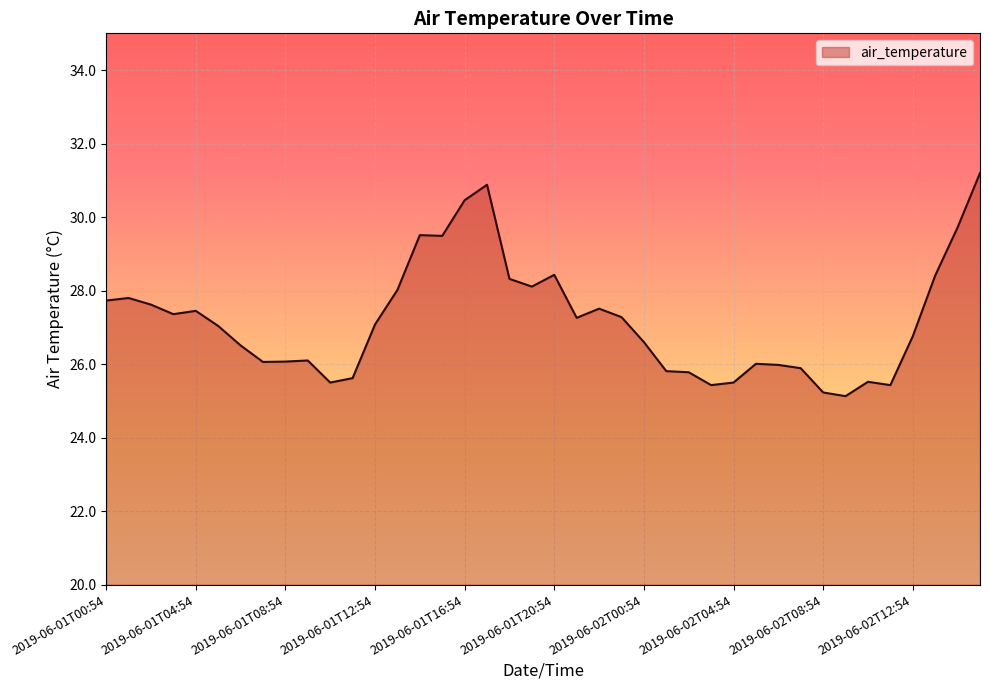

What is the smallest value displayed?

25.1